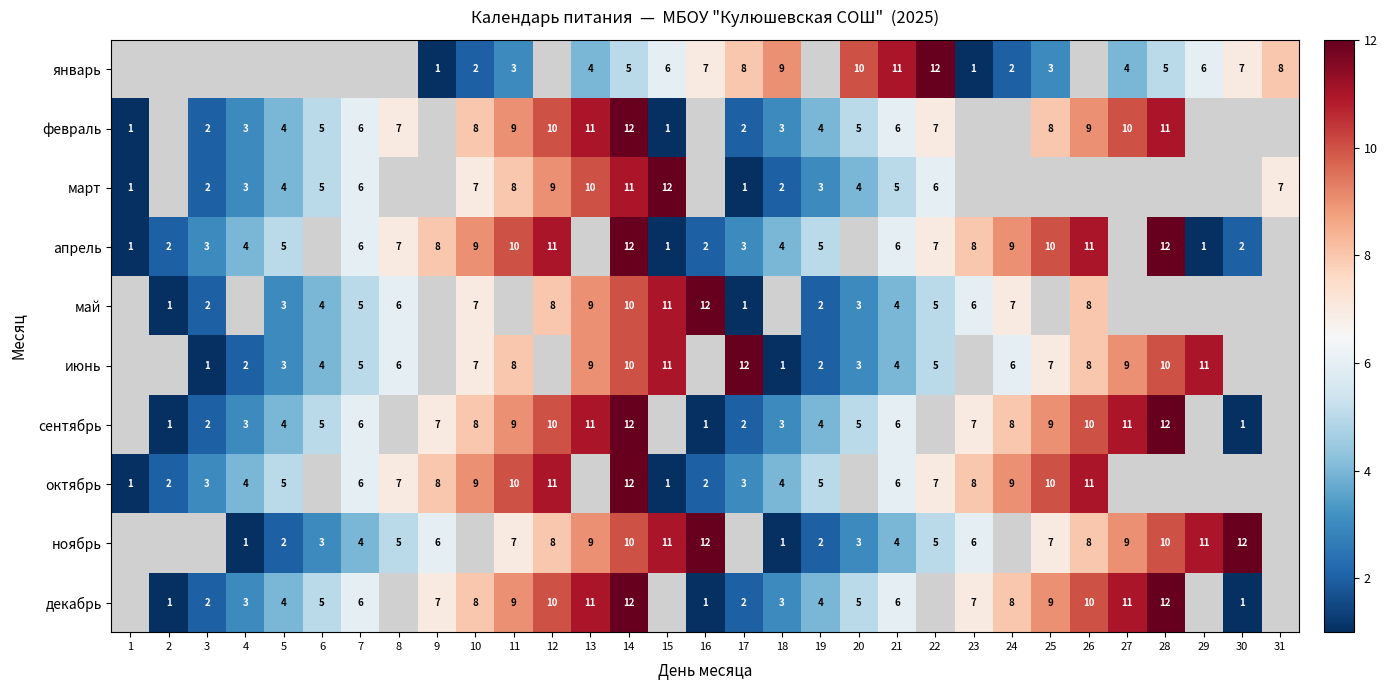

True or false: декабрь has a value of 5.4 at 19.

False